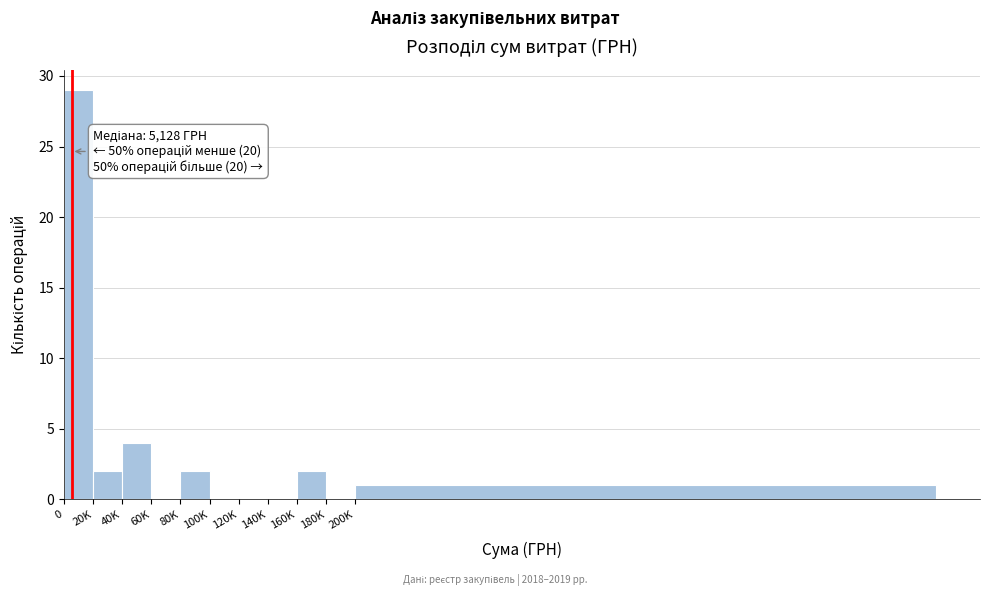

Reading right to left, extract all data points from this chart.

200K=1	180K=0	160K=2	140K=0	120K=0	100K=0	80K=2	60K=0	40K=4	20K=2	0=29